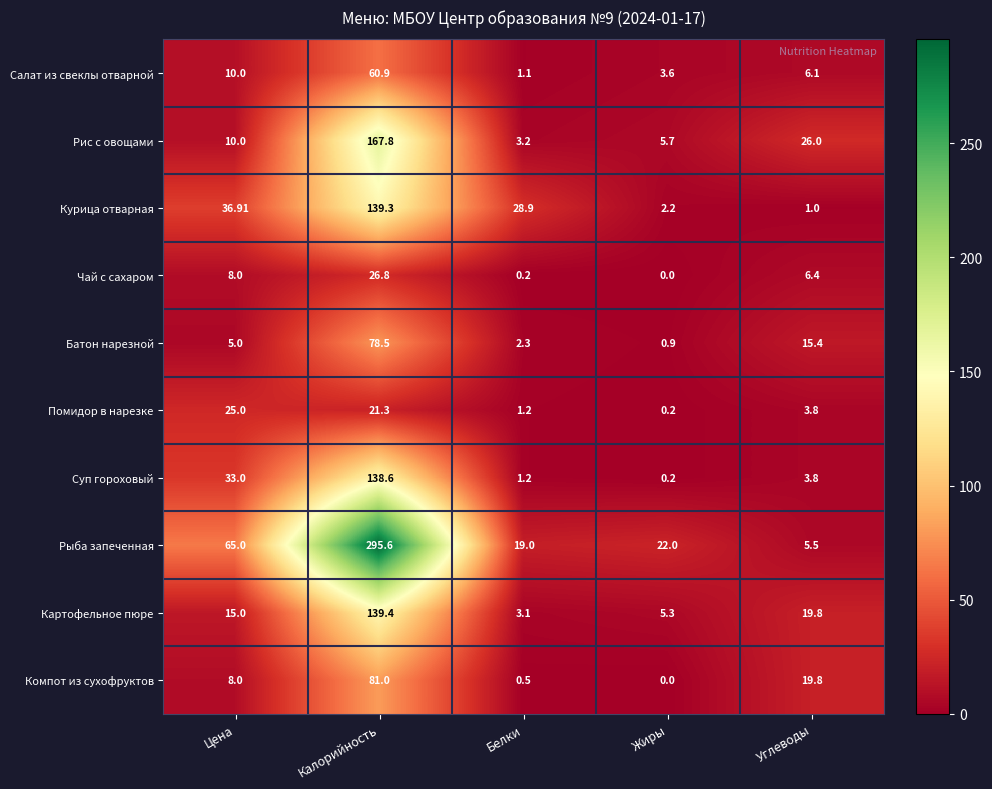

List the series in order of their peak value, highest first.

Рыба запеченная, Рис с овощами, Картофельное пюре, Курица отварная, Суп гороховый, Компот из сухофруктов, Батон нарезной, Салат из свеклы отварной, Чай с сахаром, Помидор в нарезке